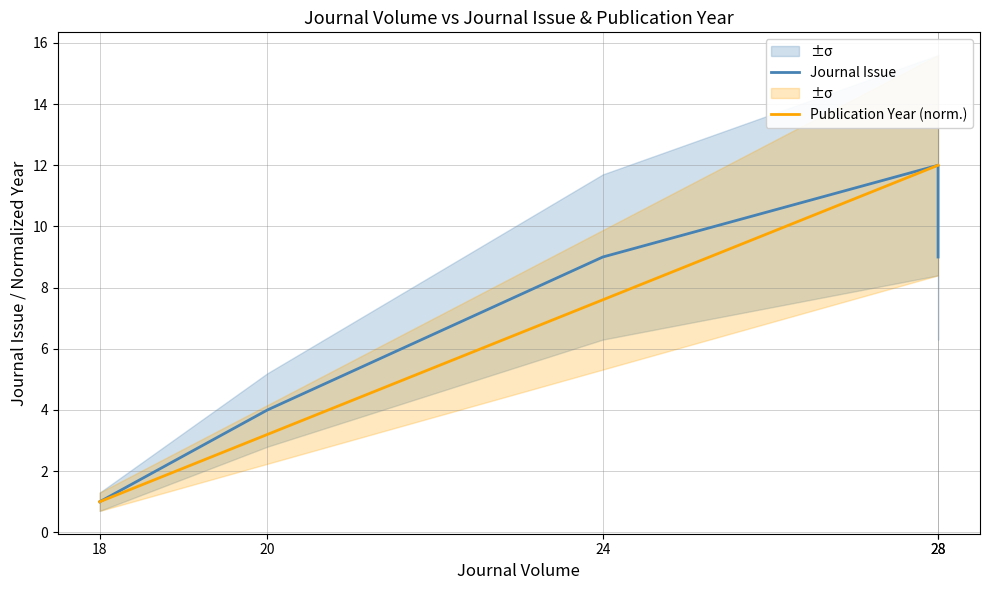

What is the maximum value shown in the chart?

12.0